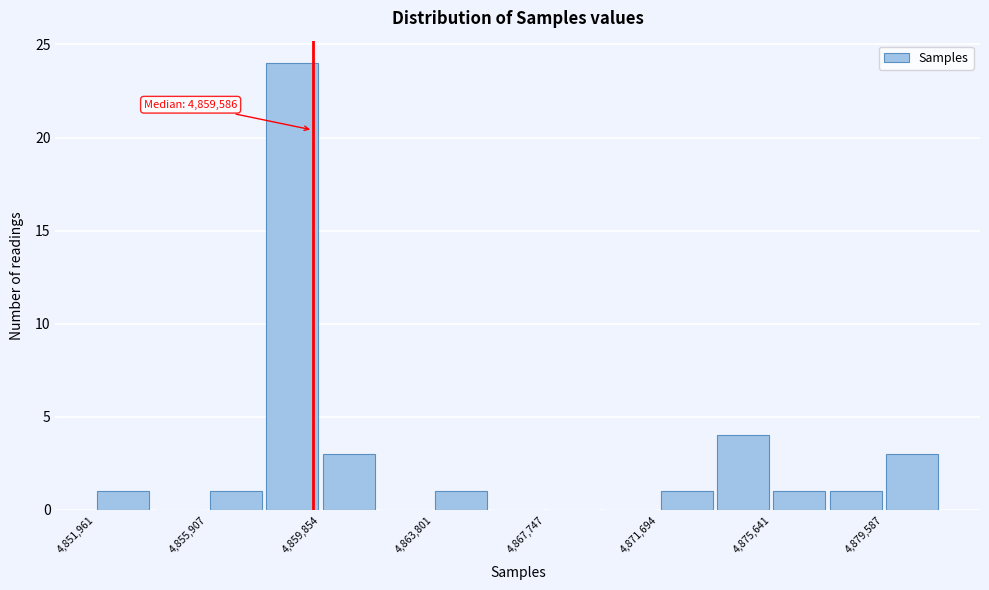

Around what value on the x-axis is the tallest bar? Give the approximate position of its centre, as read against the axis.

4859000